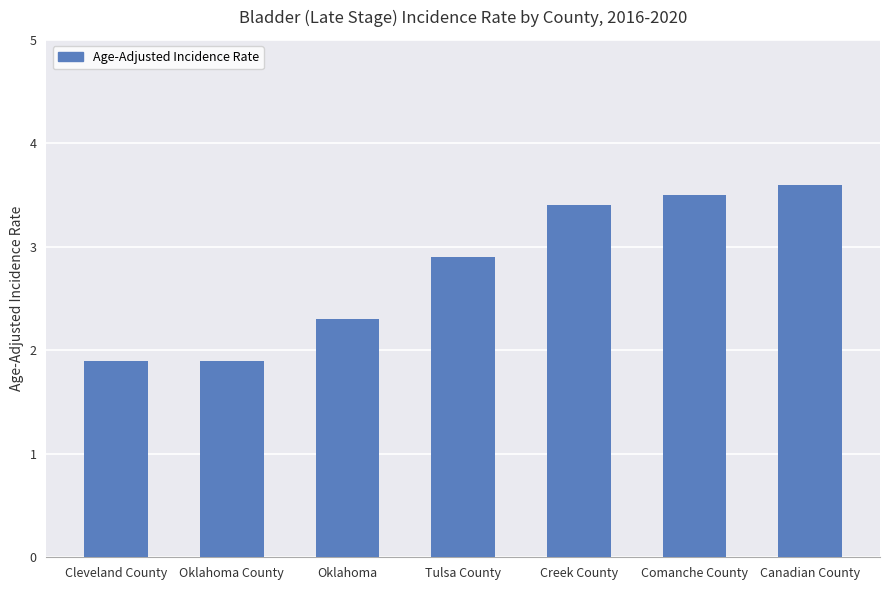

At which category does the chart reach its peak across all series?

Canadian County